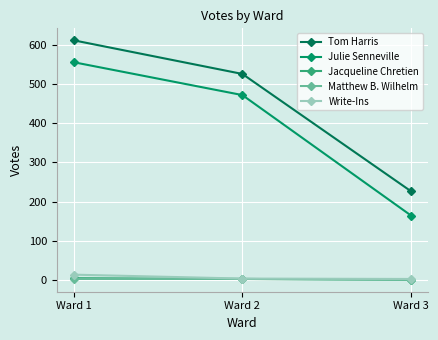

List the series in order of their peak value, highest first.

Tom Harris, Julie Senneville, Write-Ins, Jacqueline Chretien, Matthew B. Wilhelm